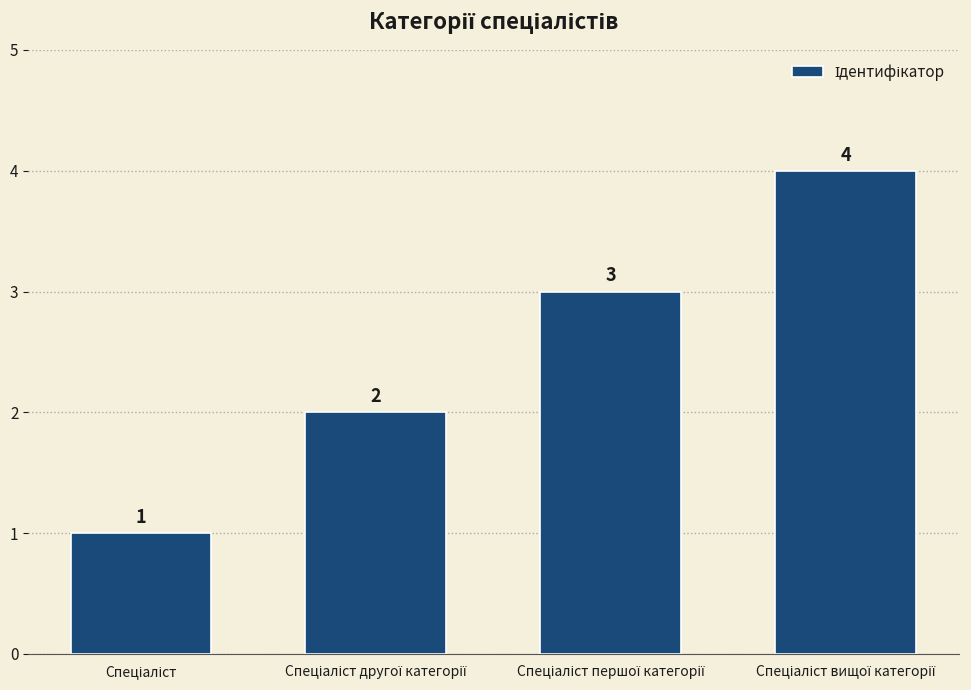

What is the difference between the maximum and minimum values?

3